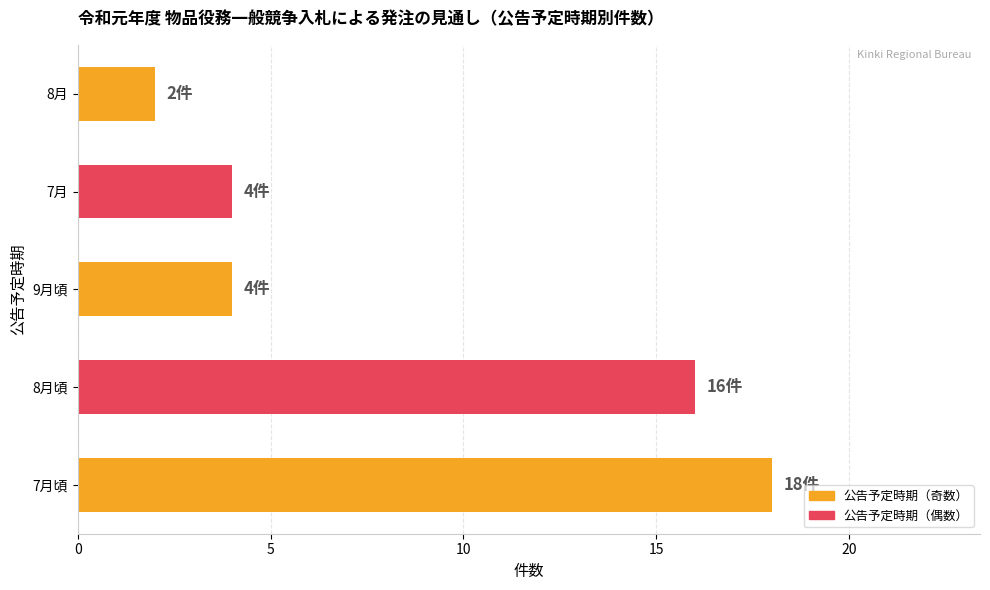

The value at 7月頃 is 10. True or false?

False